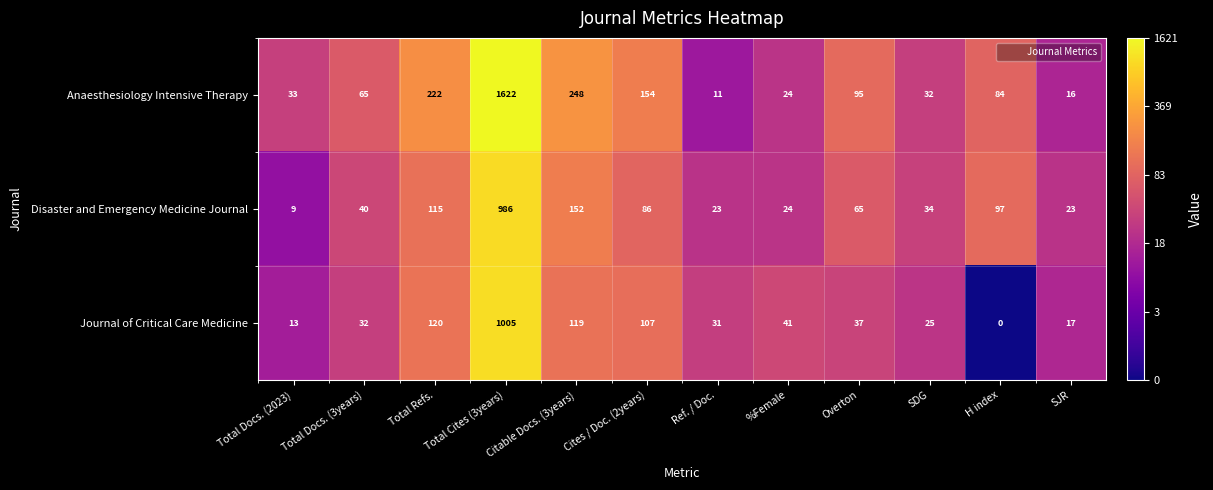

Which series changed the most between Ref. / Doc. and SDG?

Anaesthesiology Intensive Therapy